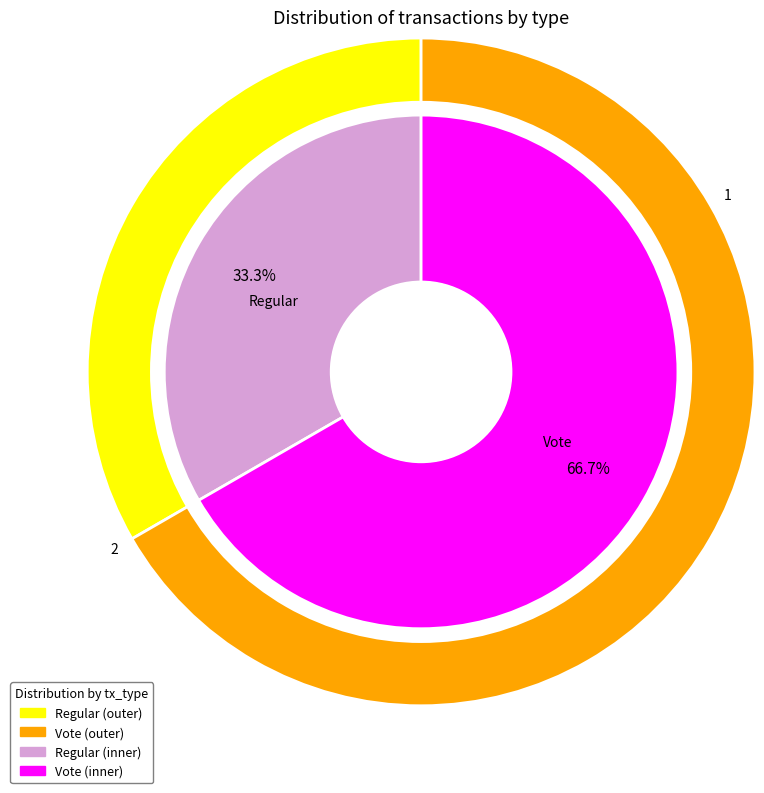

Which slice is the largest?

Vote